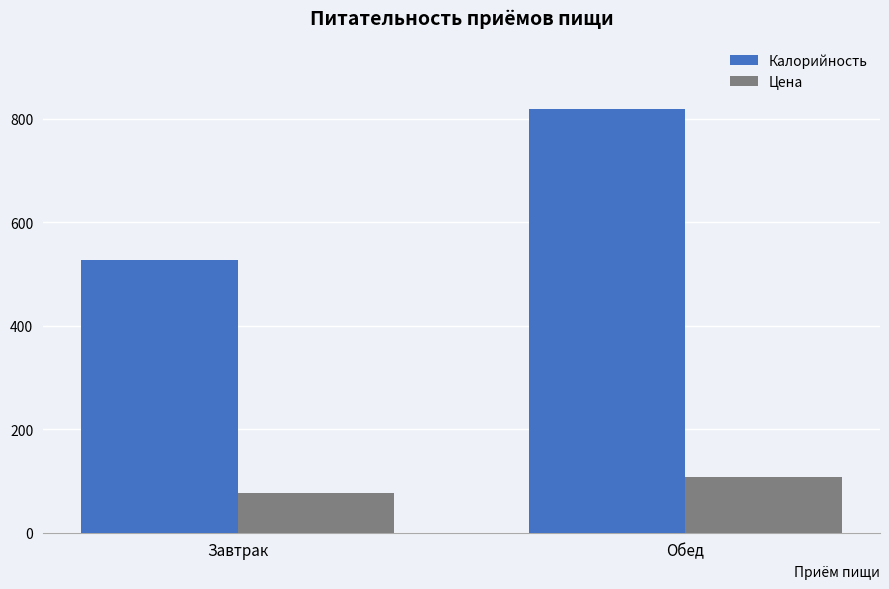

At Завтрак, list the series in order from largest to smallest.

Калорийность, Цена